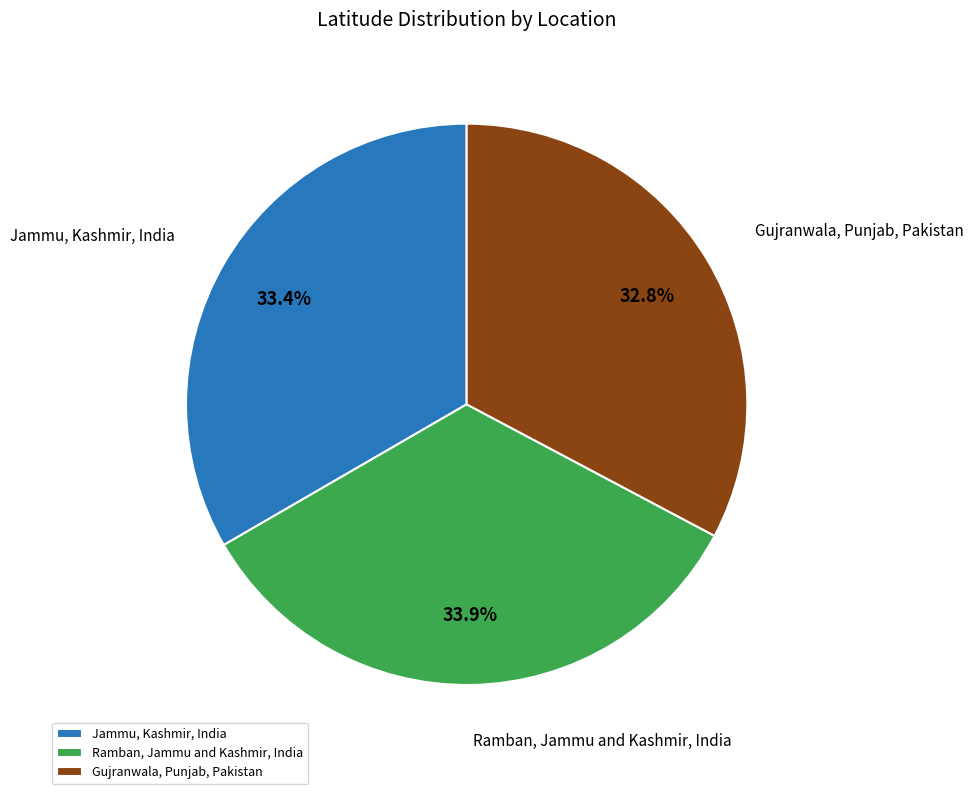

To the nearest percent, what is the average slice percentage?

33%